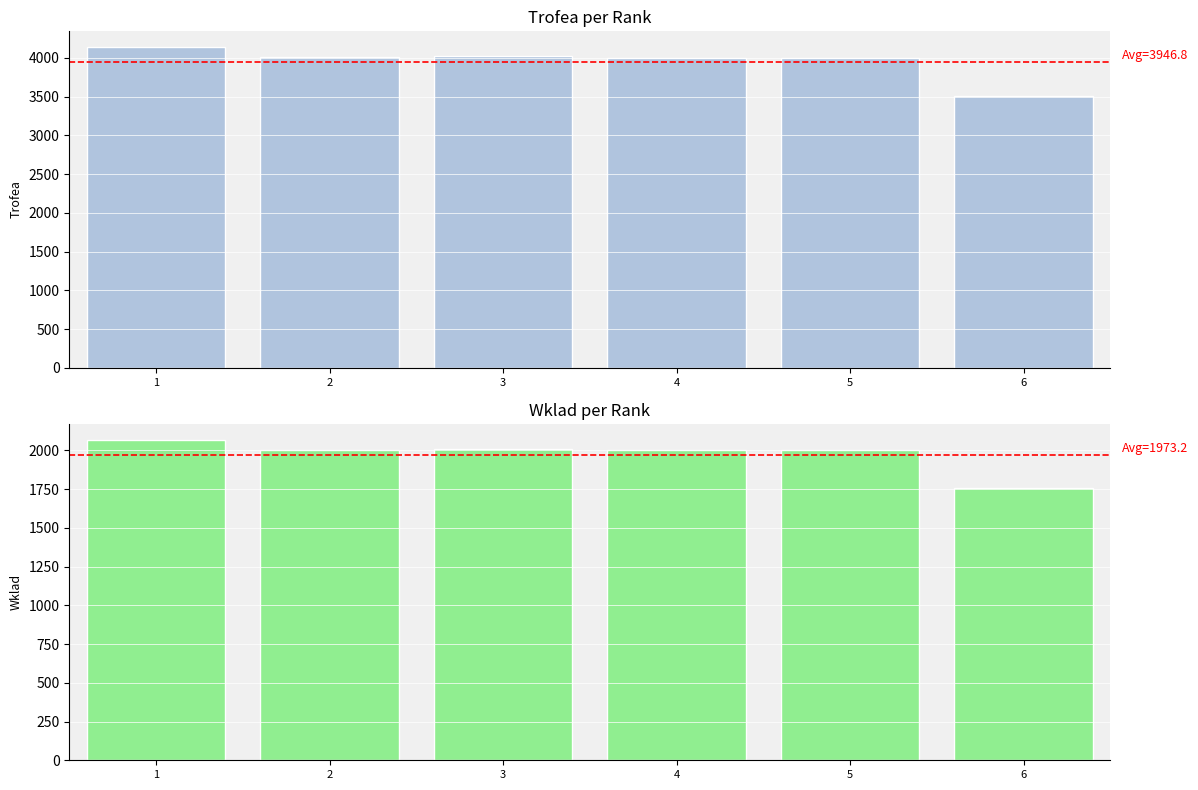

What value does the Wklad series have at 1?

2068